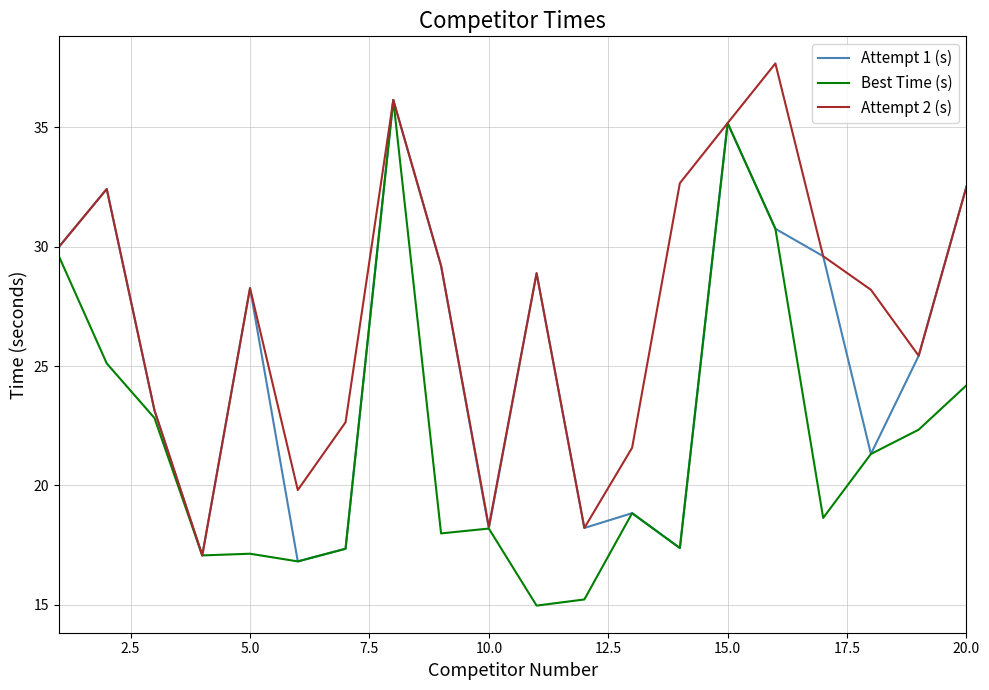

What is the greatest value displayed?

37.7